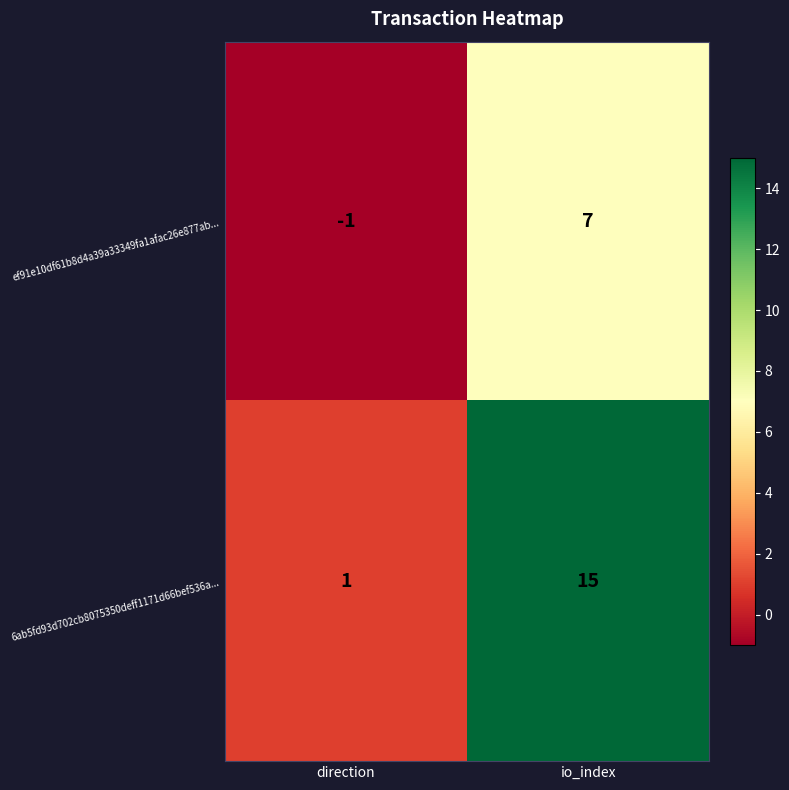

At which category is the sum across all series the highest?

io_index